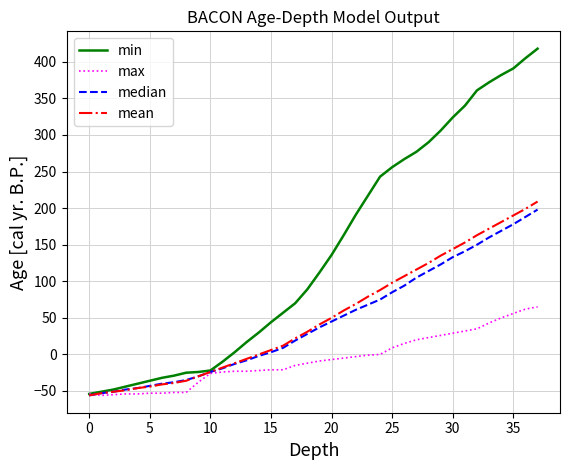

What is the maximum value shown in the chart?

418